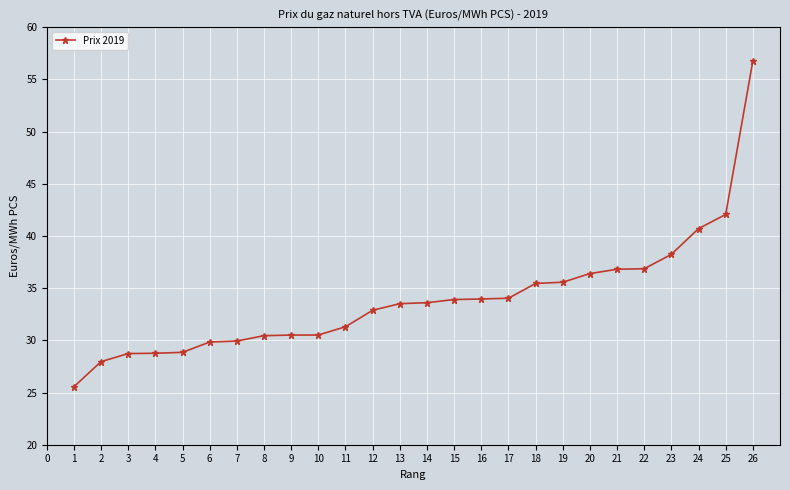

Count the number of categories in the chart.

26